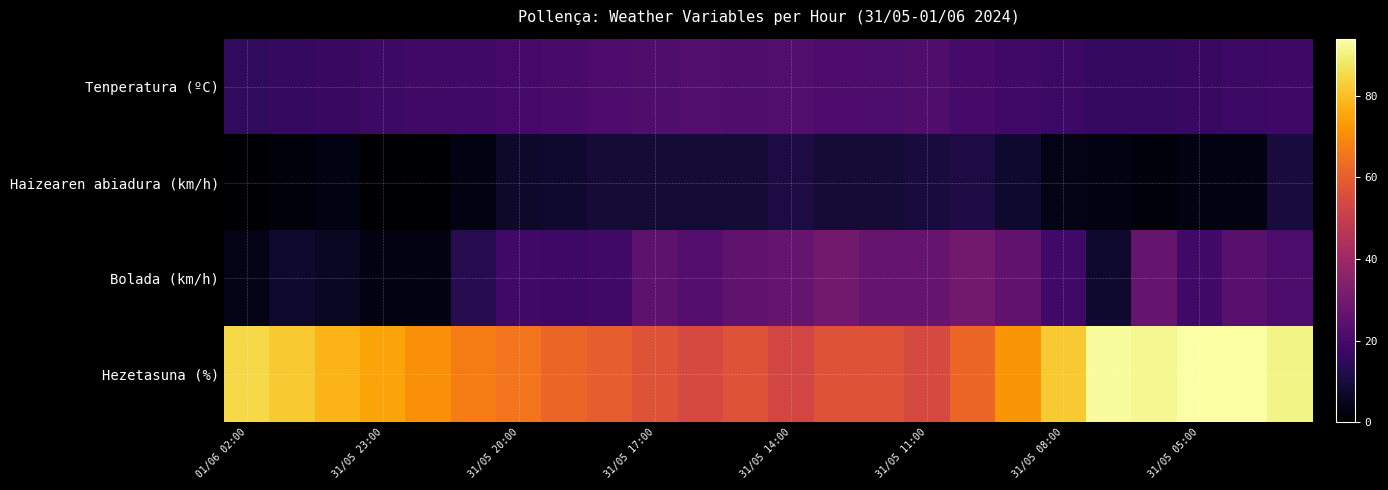

Which series has the largest total across all categories?

Hezetasuna (%)